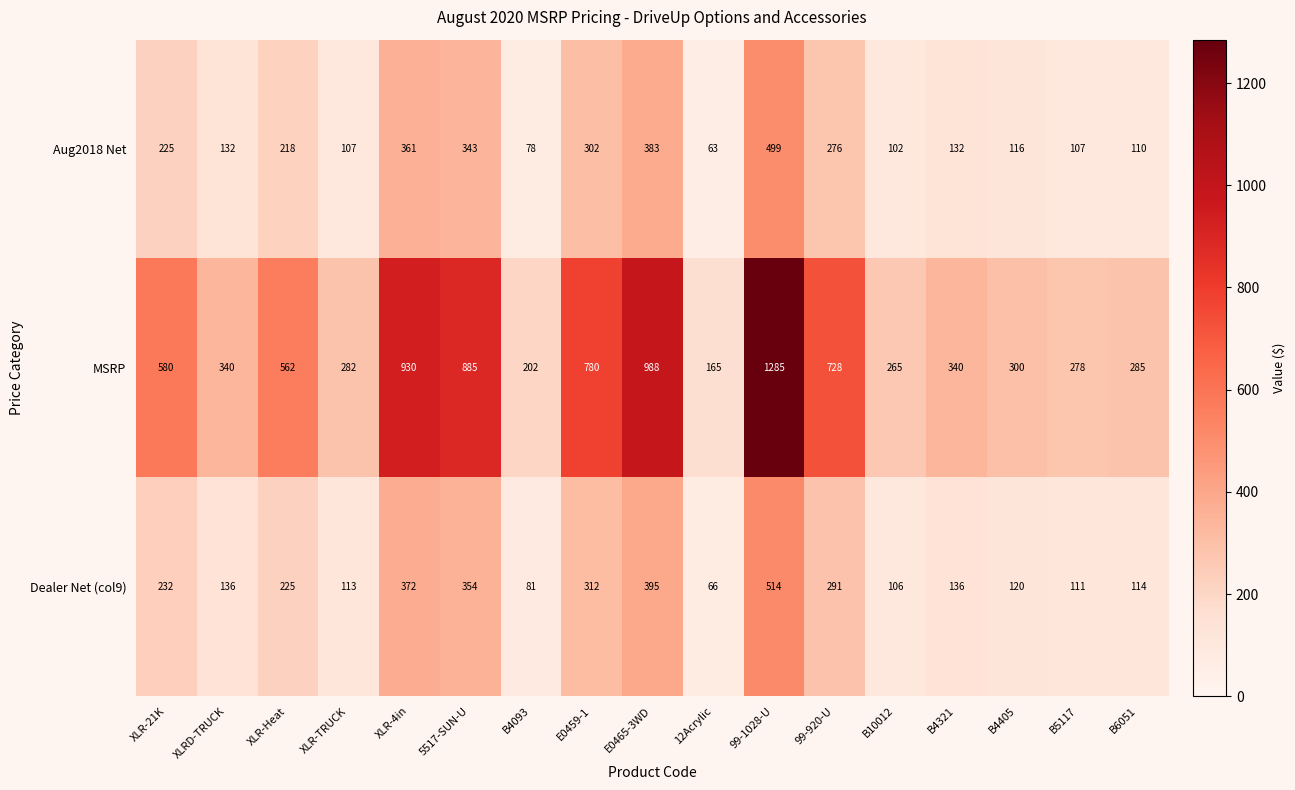

The Aug2018 Net series shows 225 at XLR-21K. True or false?

True